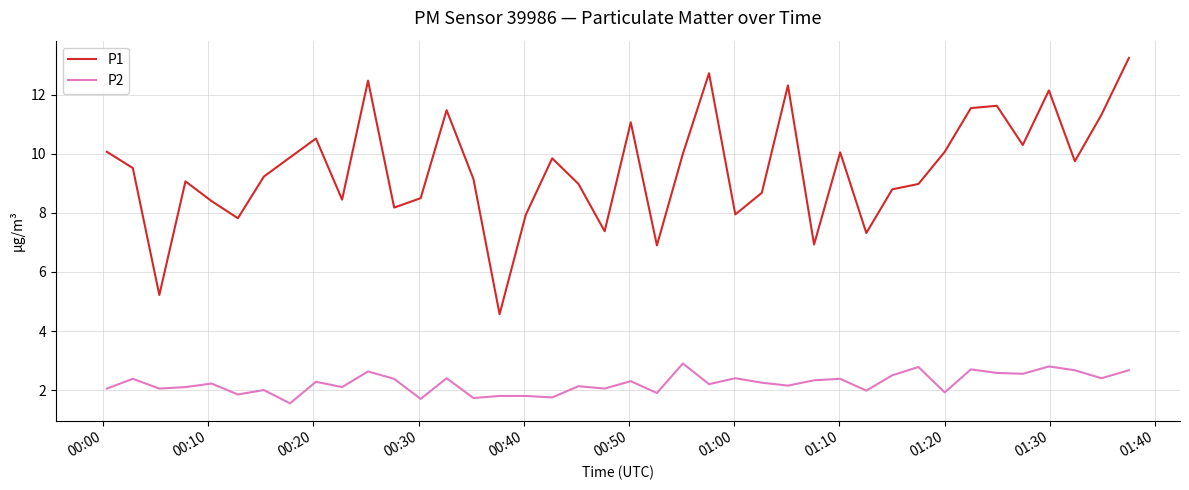

List the series in order of their peak value, highest first.

P1, P2